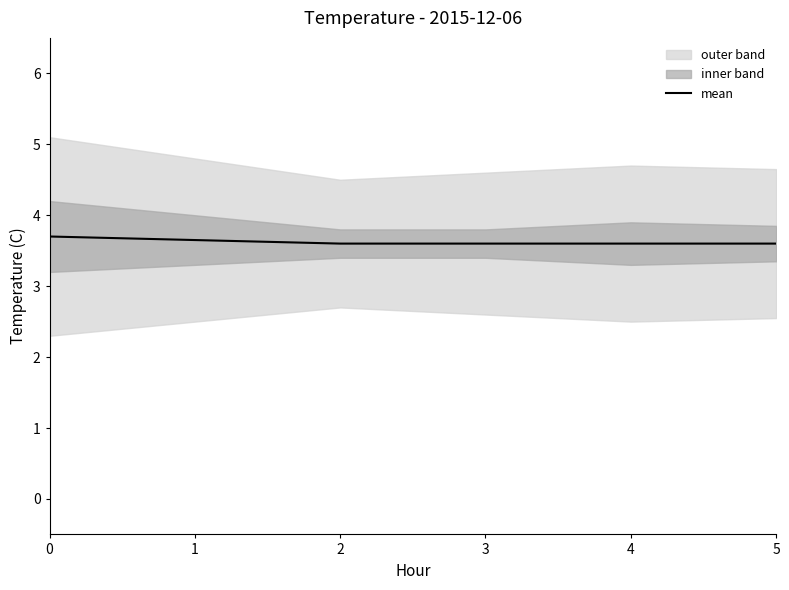

What value does the data have at 1?

3.6